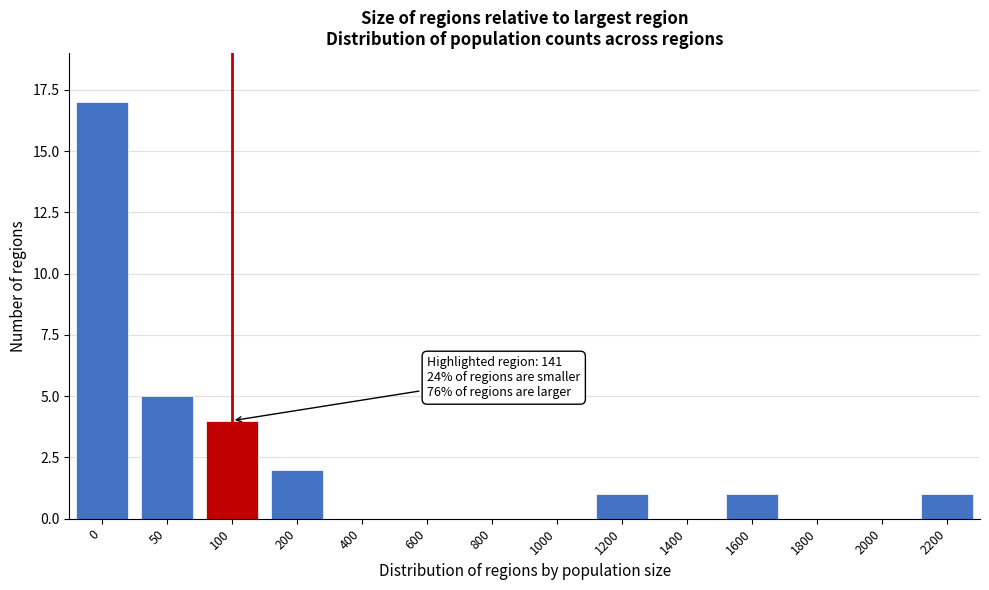

Reading left to right, what are all the values shown in this chart?

0=17	50=5	100=4	200=2	400=0	600=0	800=0	1000=0	1200=1	1400=0	1600=1	1800=0	2000=0	2200=1